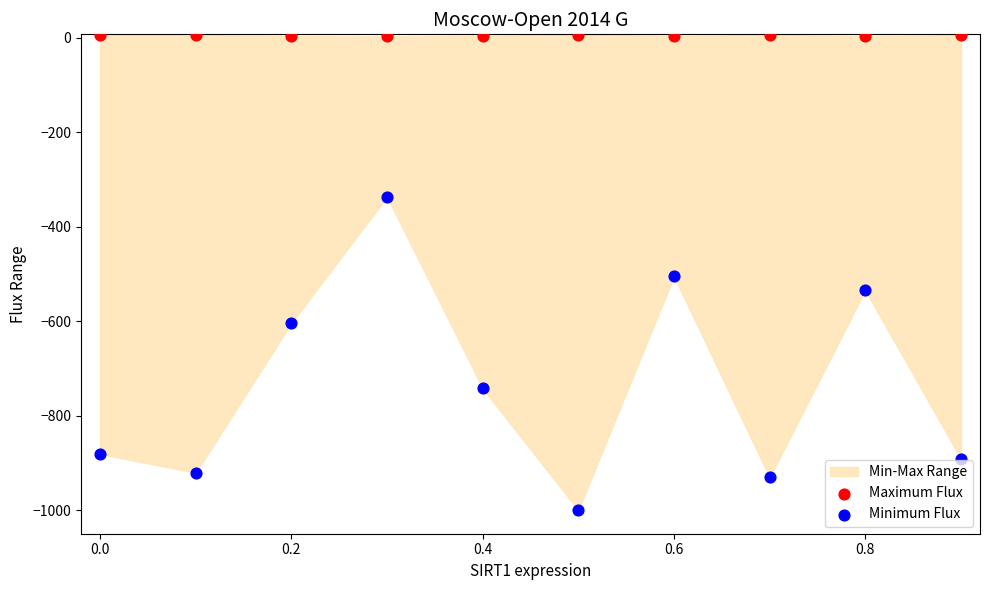

Which series contains the lowest Y value?

Minimum Flux